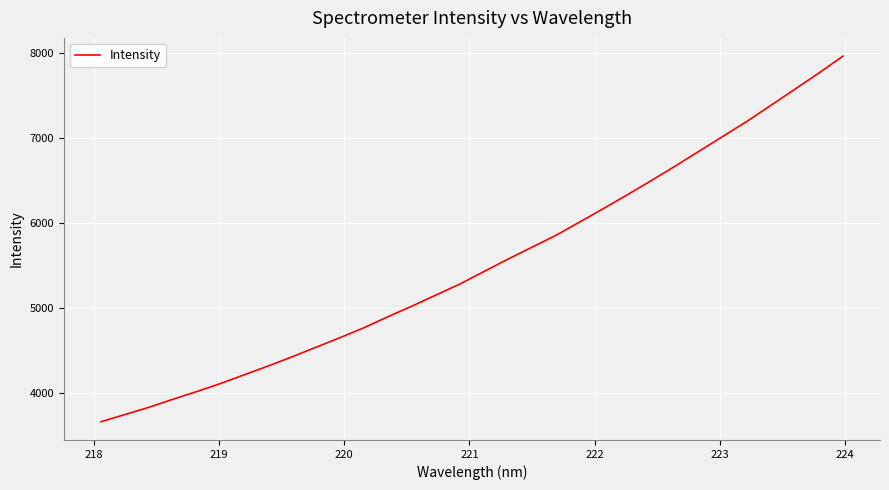

What is the minimum value shown in the chart?

3659.4